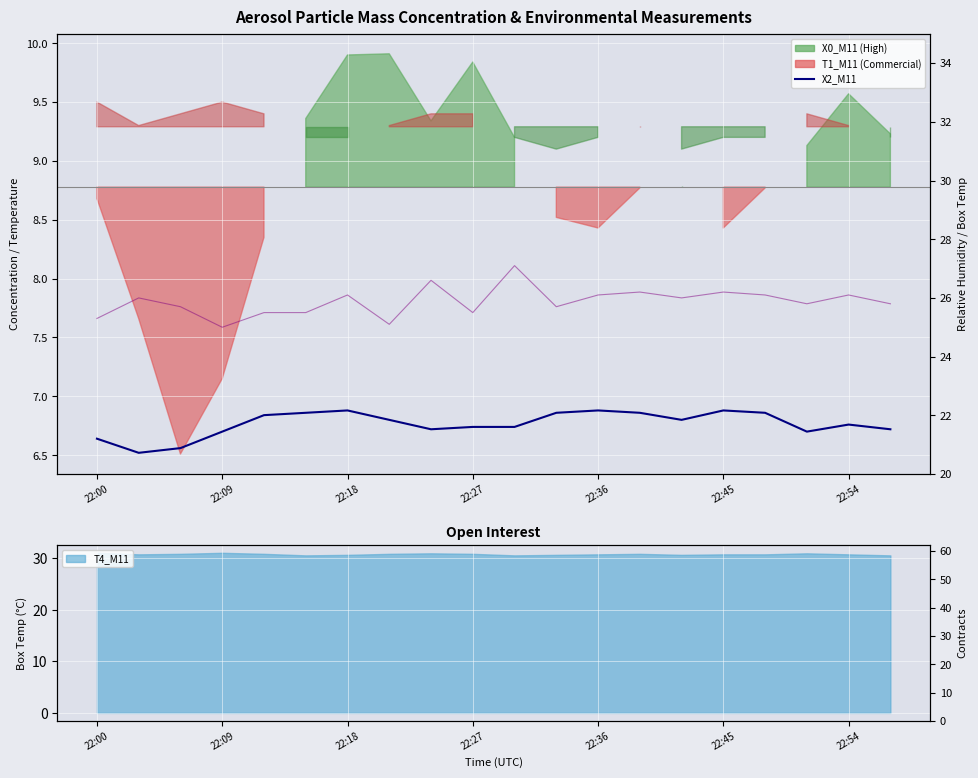

What is the average value of the X2_M11 series?

6.8